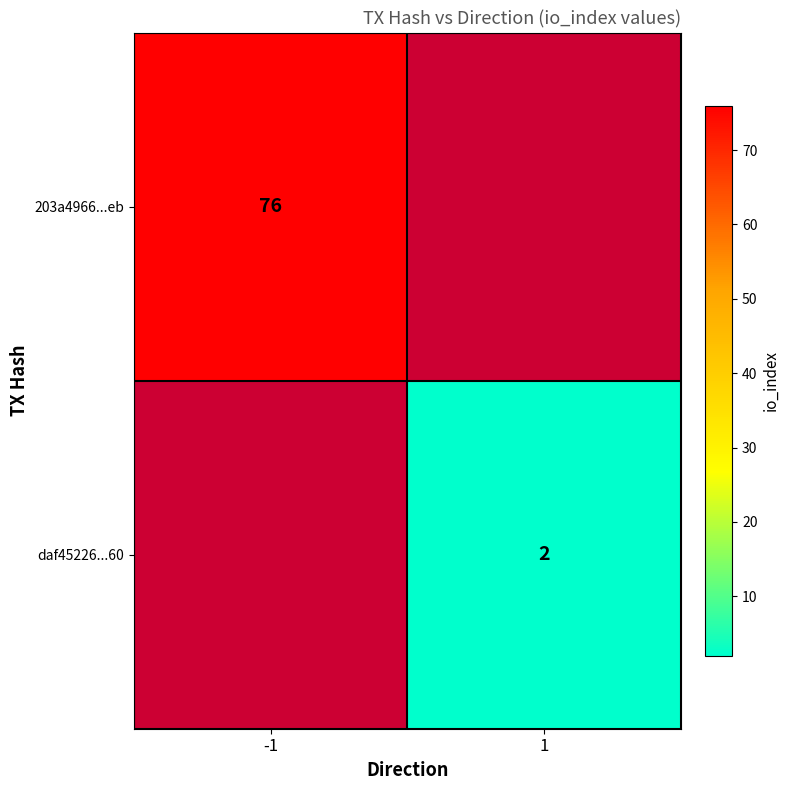

Which has a higher value, 1 or -1?

-1